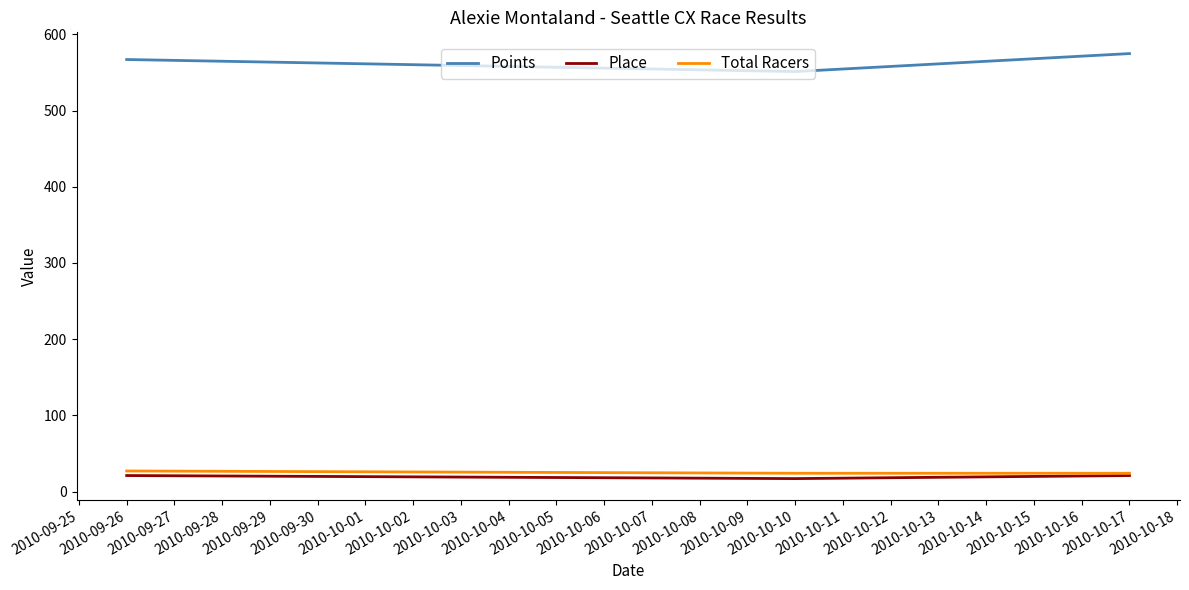

Rank the series by their maximum value, from highest to lowest.

Points, Total Racers, Place